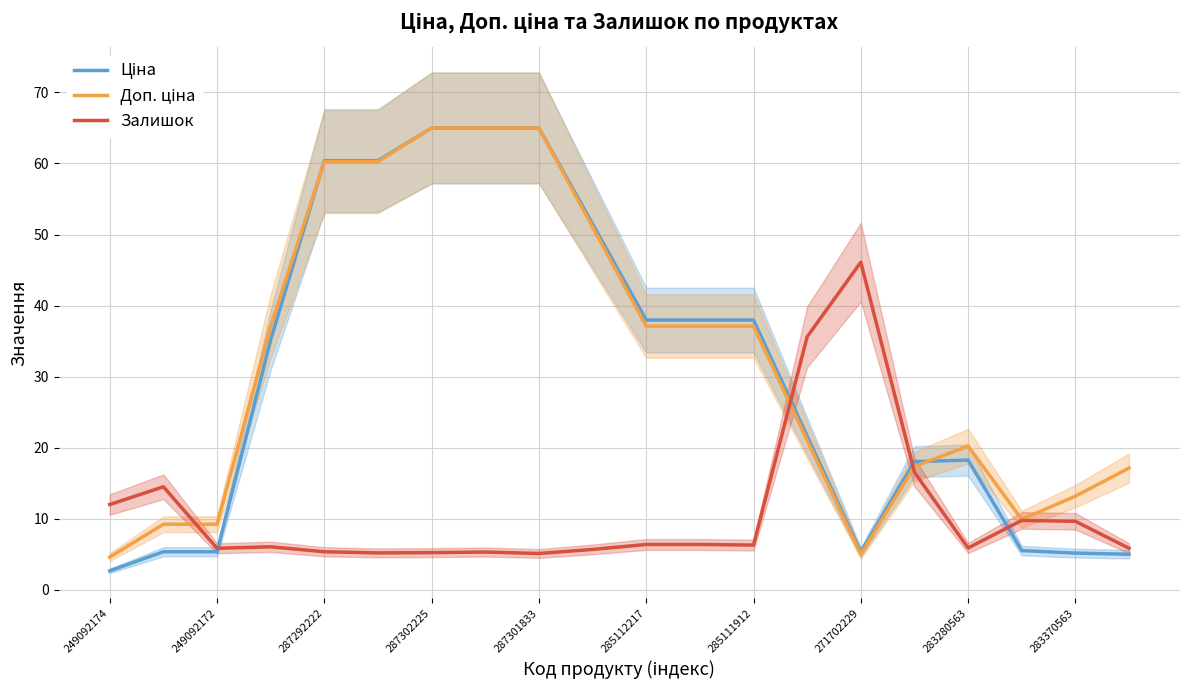

At which label does Залишок reach its peak?

271702229